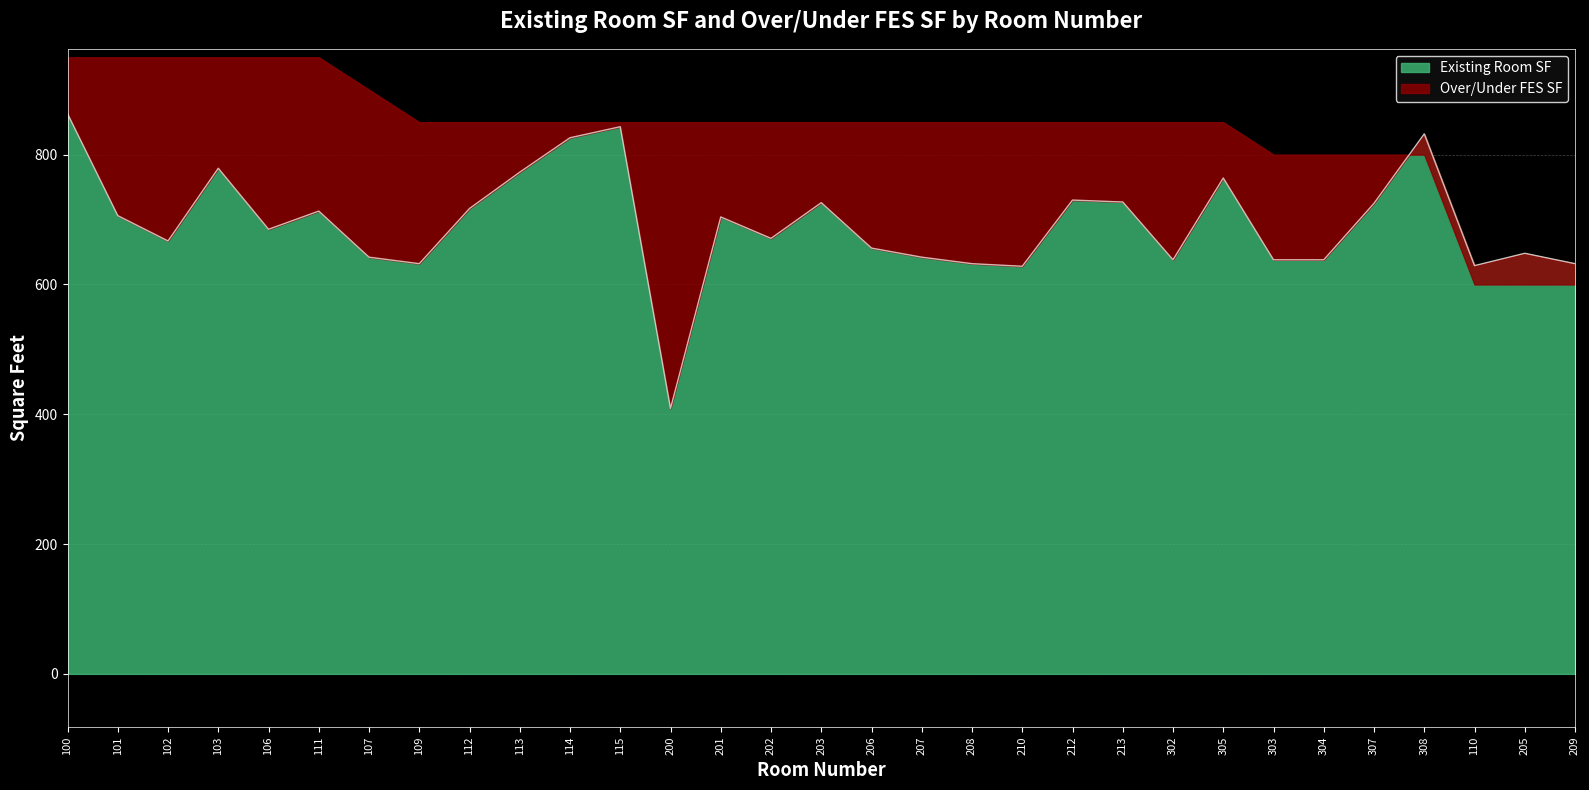

The value of Existing Room SF at 303 is 264. True or false?

False